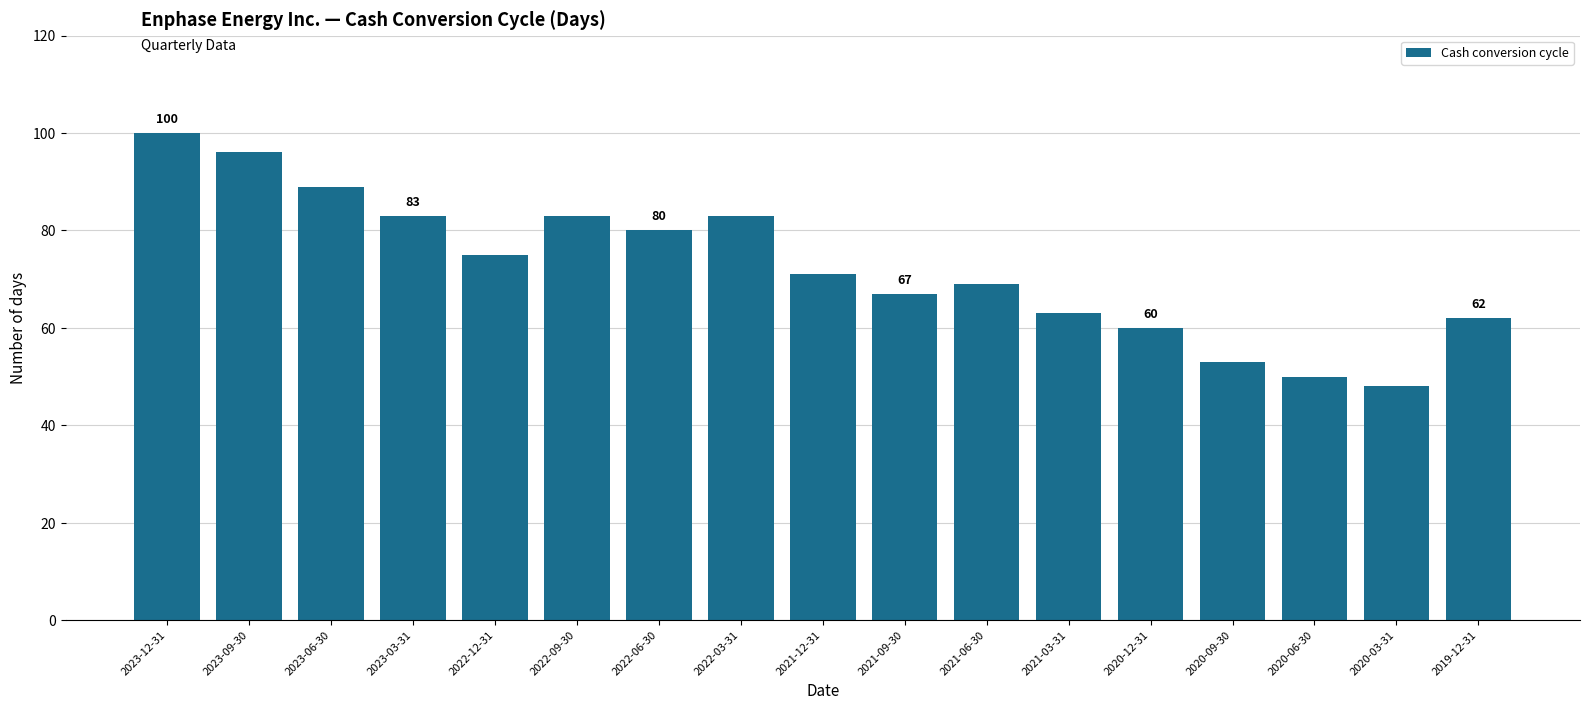

What is the difference between the maximum and second lowest values?

50